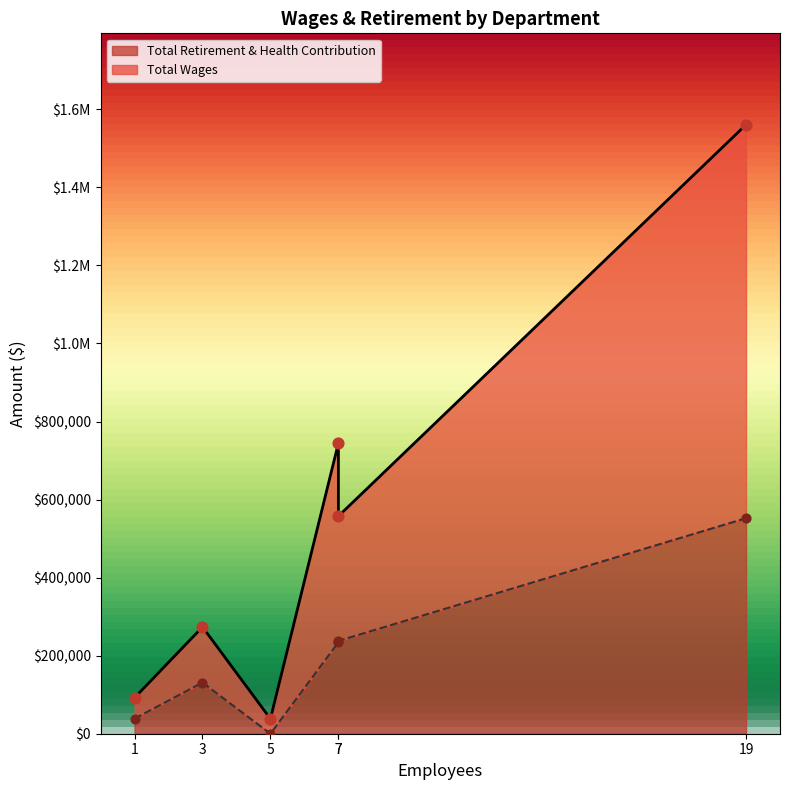

At how many categories does at least one series exceed 756175?

1